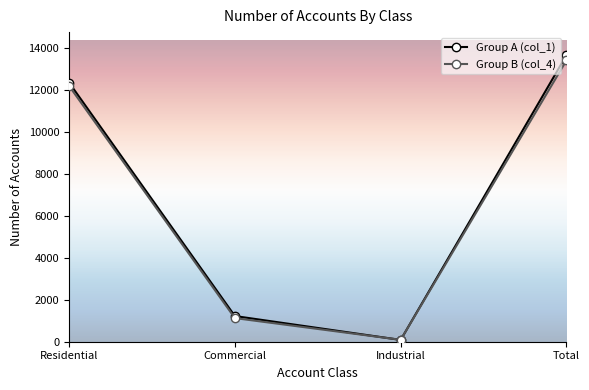

What are all the series names shown in the legend?

Group A (col_1), Group B (col_4)